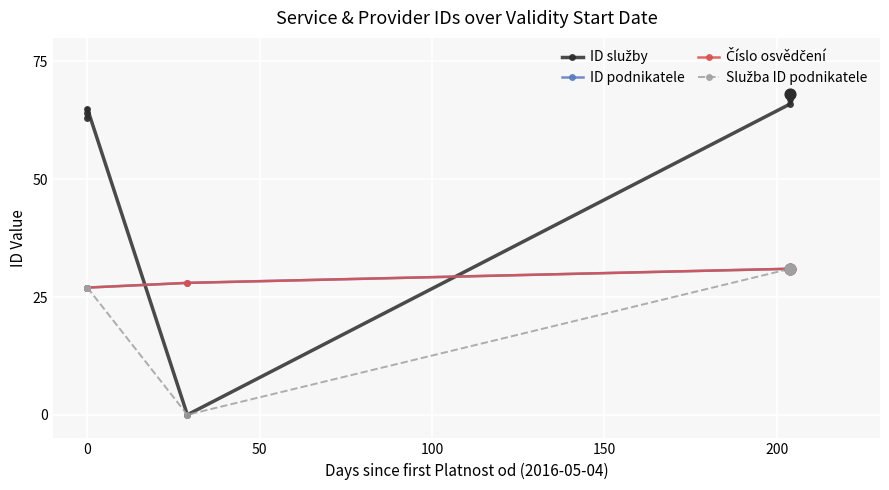

Which series contains the highest Y value?

ID služby